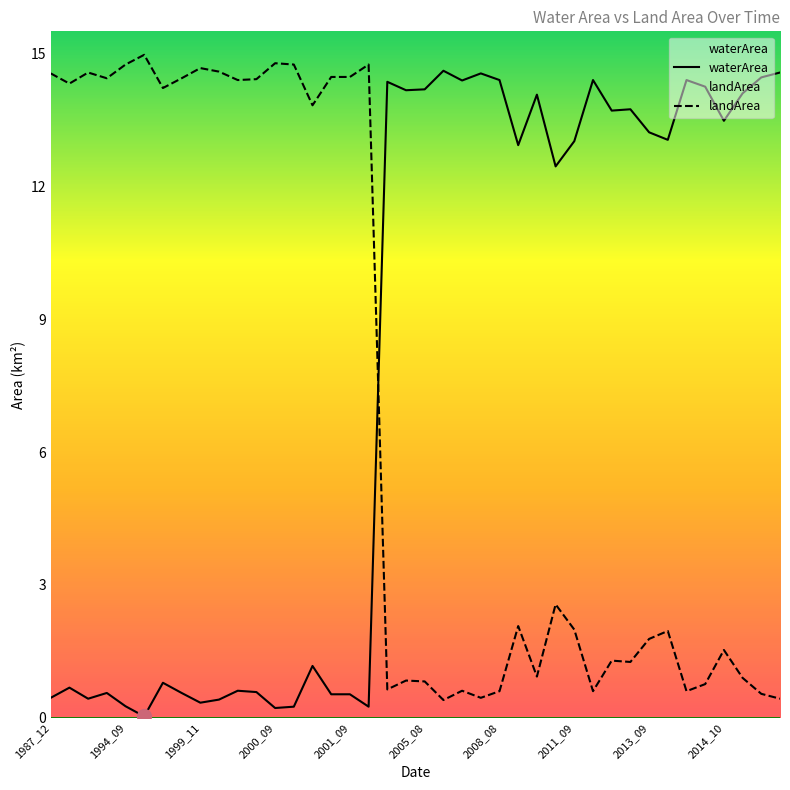

Which has a higher value, 2004_09 or 2006_11?

2006_11